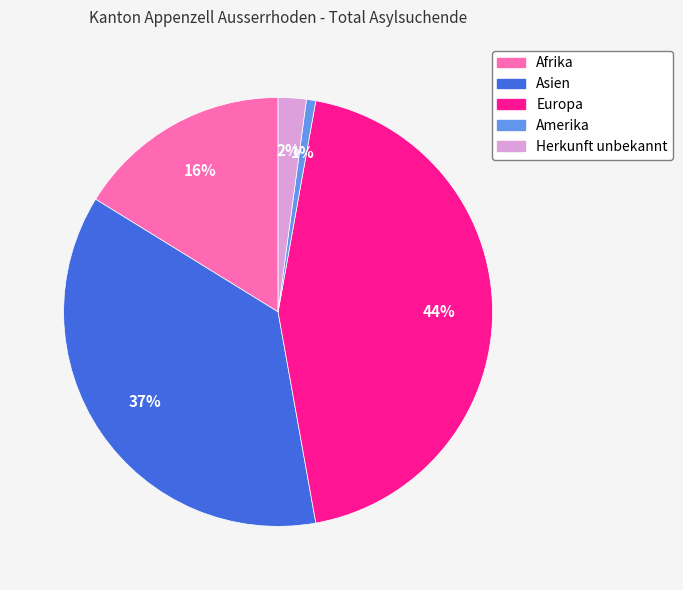

To the nearest percent, what is the difference between the Asien and Herkunft unbekannt slice percentages?

35%